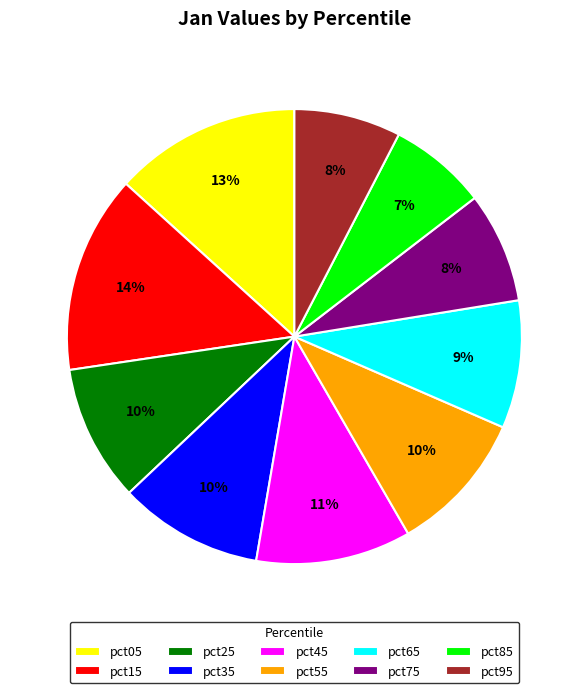

To the nearest percent, what portion does pct05 represent?

13%